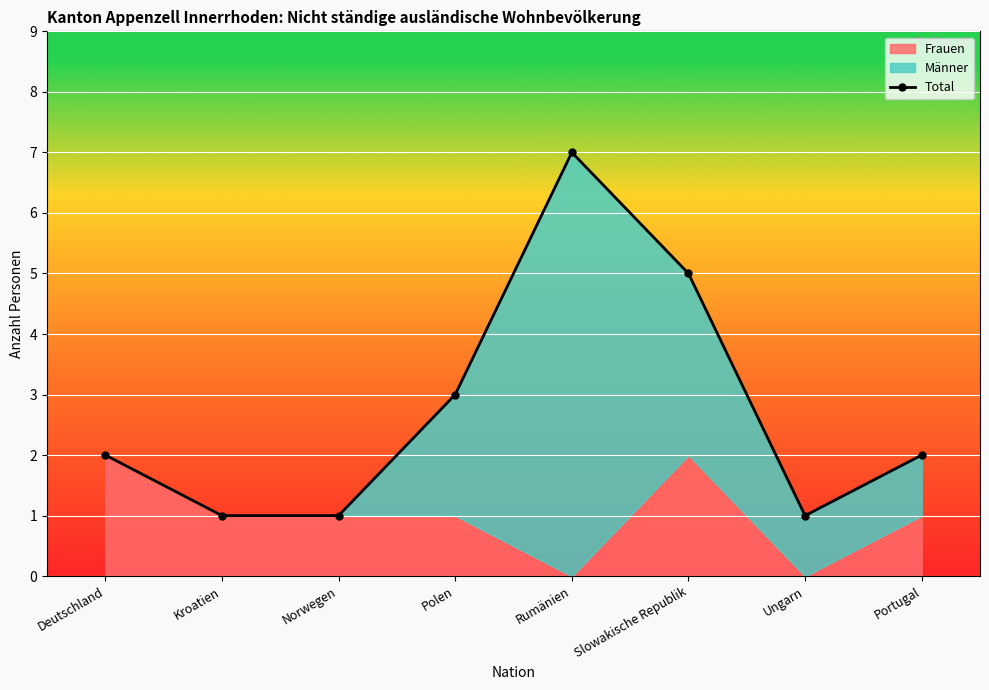

Which category has the highest value across all series?

Rumänien